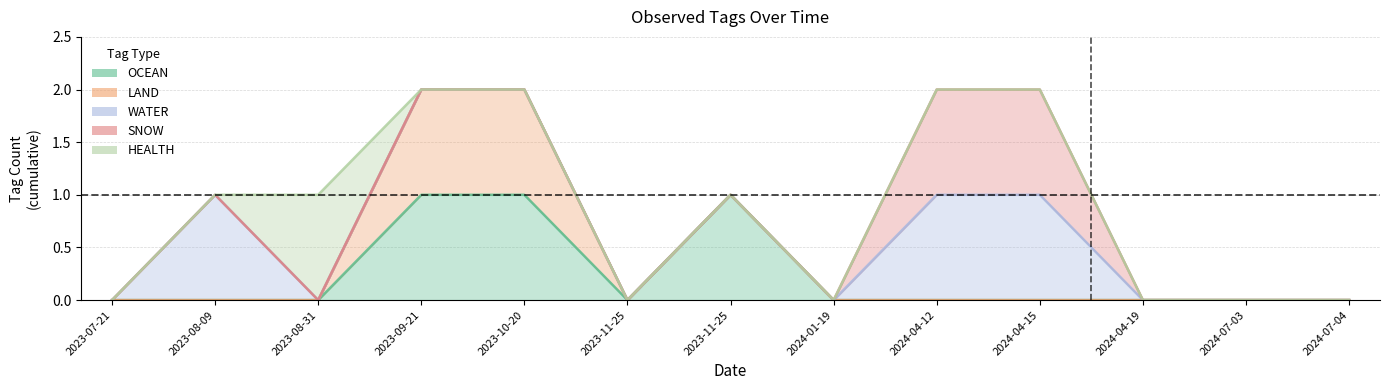

Rank the categories by OCEAN value from highest to lowest.

2023-09-21, 2023-10-20, 2023-11-25, 2023-07-21, 2023-08-09, 2023-08-31, 2023-11-25, 2024-01-19, 2024-04-12, 2024-04-15, 2024-04-19, 2024-07-03, 2024-07-04